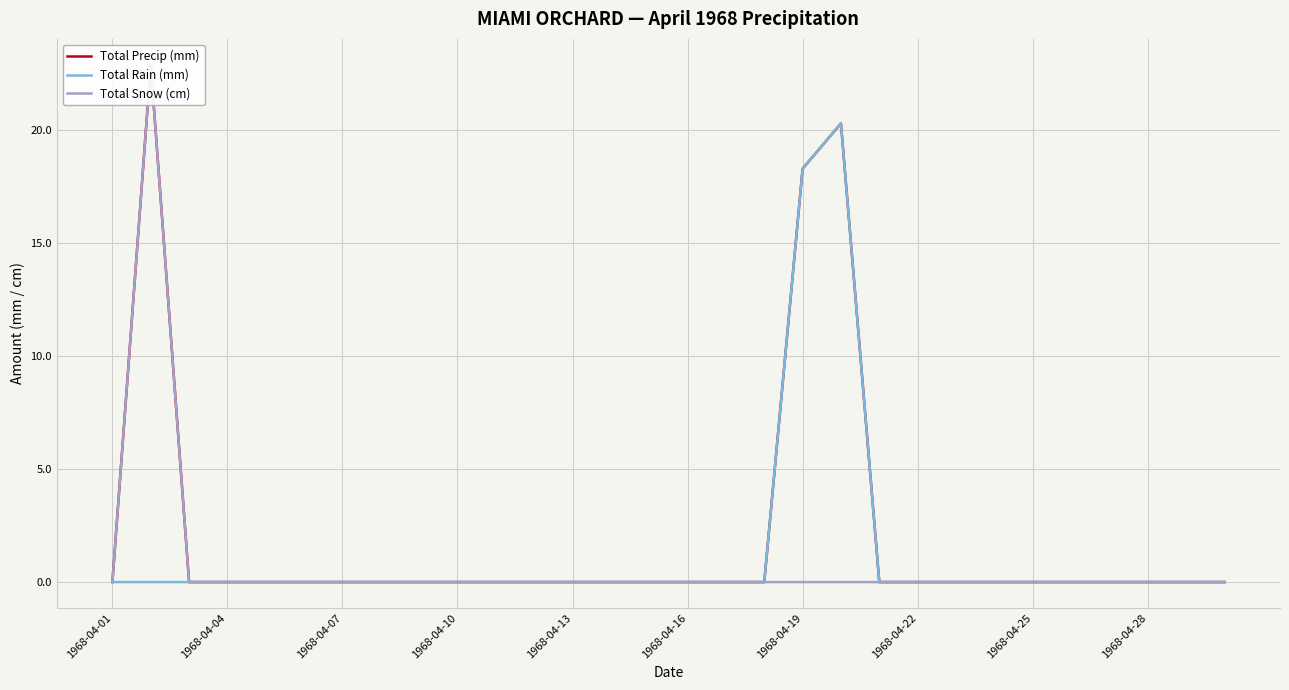

How many series are shown in this chart?

3